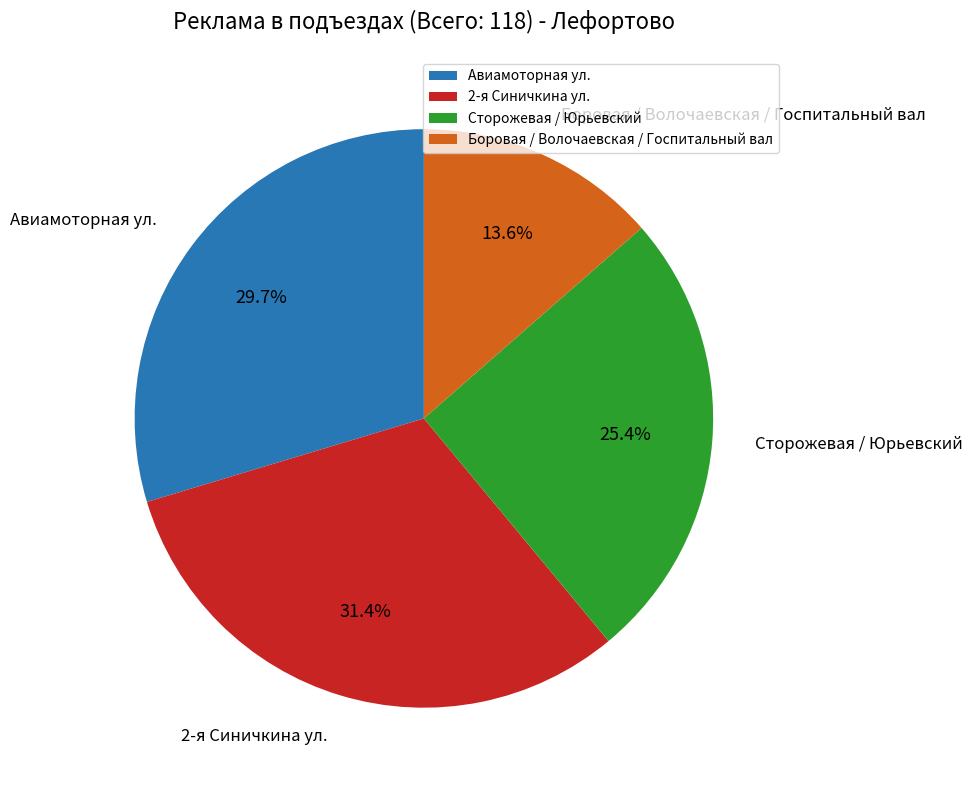

Does 2-я Синичкина ул. represent more than half of the total?

No